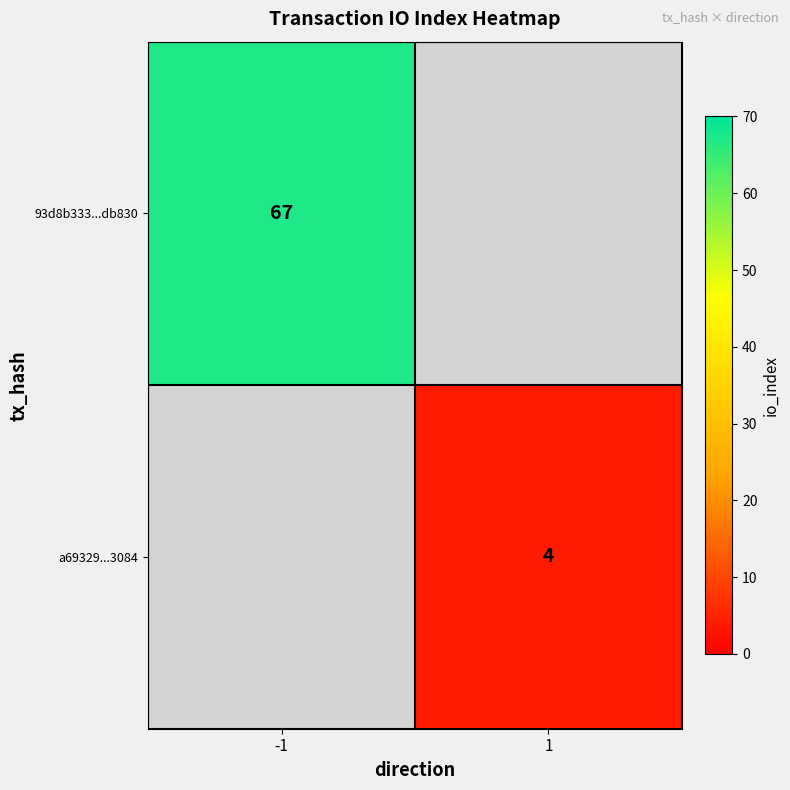

True or false: 93d8b333...db830 has a value of 67 at -1.

True